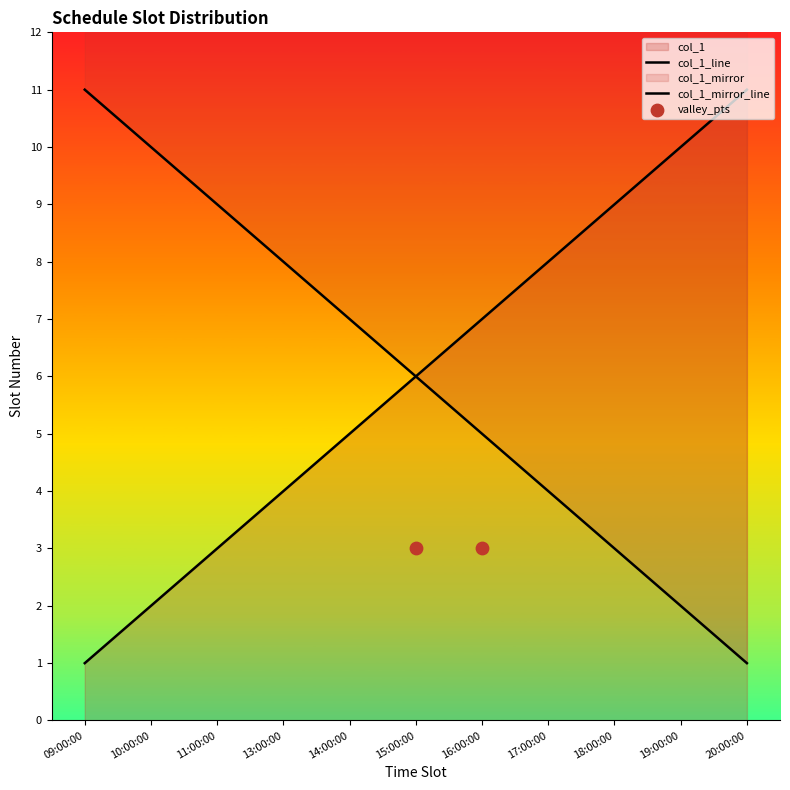

Approximately how many times larger is the value at 13:00:00 compared to 19:00:00?

0.4